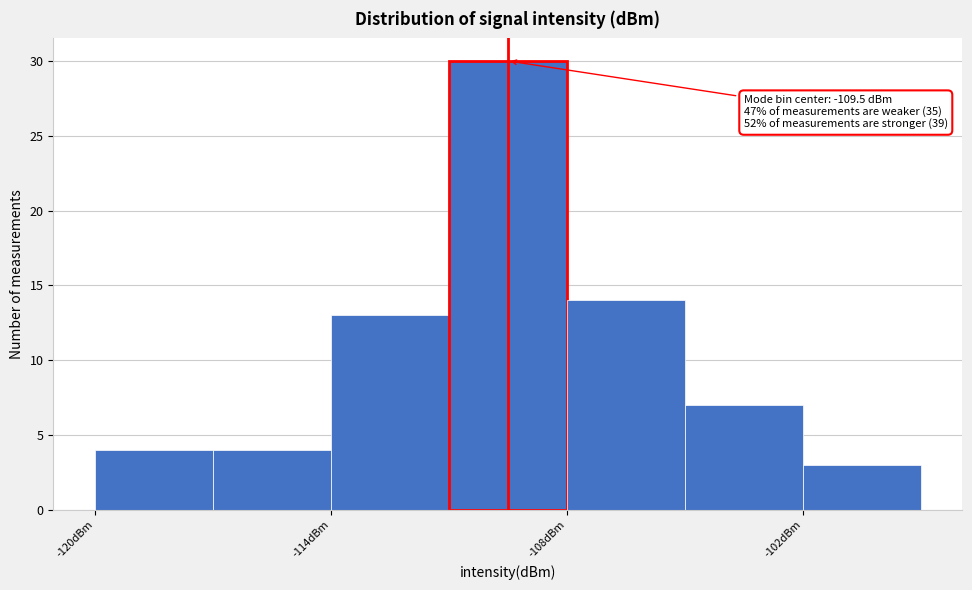

Read against the x-axis, roughly where is the centre of the tallest bar?

-109